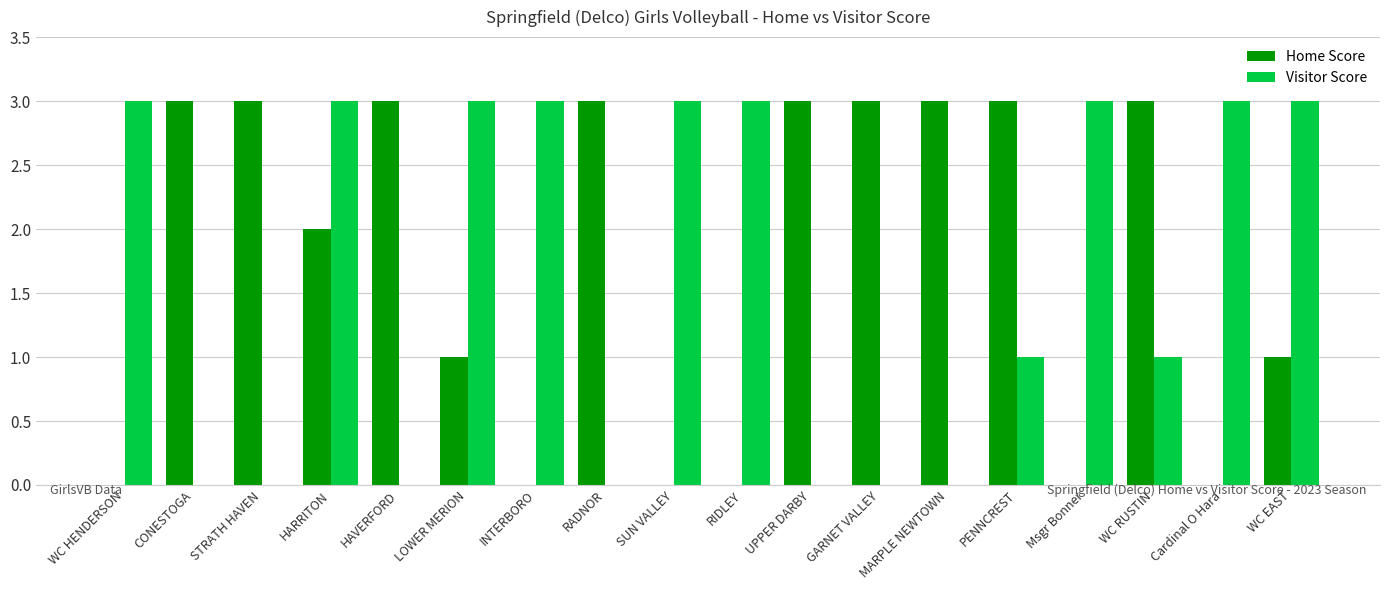

Is the value of Home Score at GARNET VALLEY greater than the value of Visitor Score at WC RUSTIN?

Yes